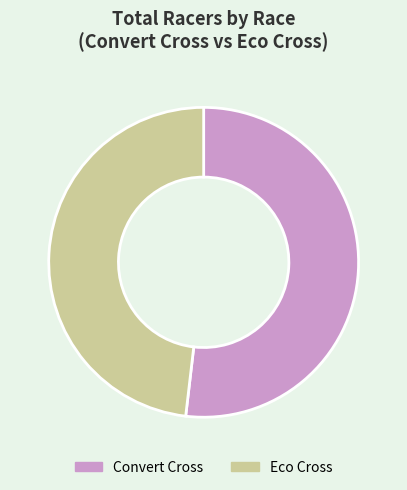

How many slices are in this pie chart?

2